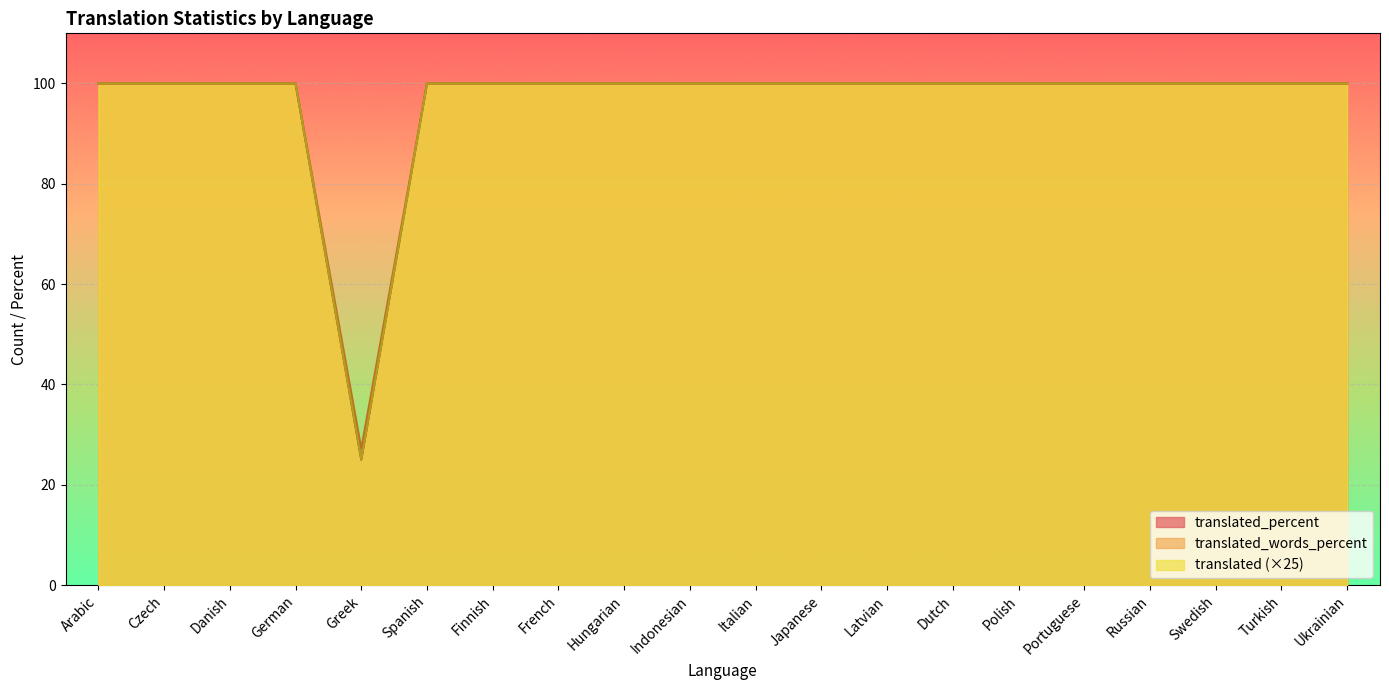

What is the label of the 5th point from the right?

Portuguese